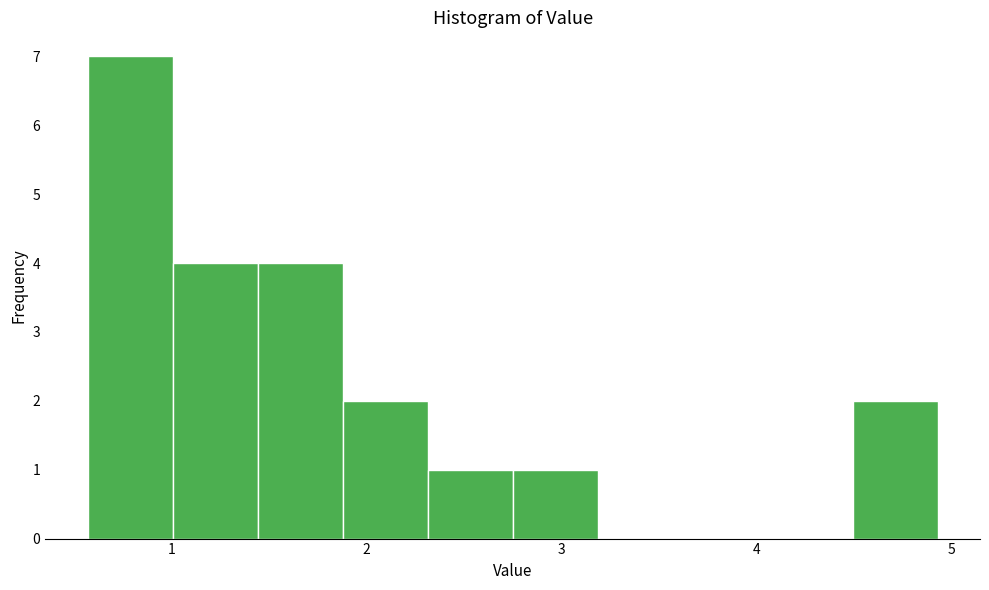

Which range on the x-axis has the tallest bar?

0.6 to 1.0